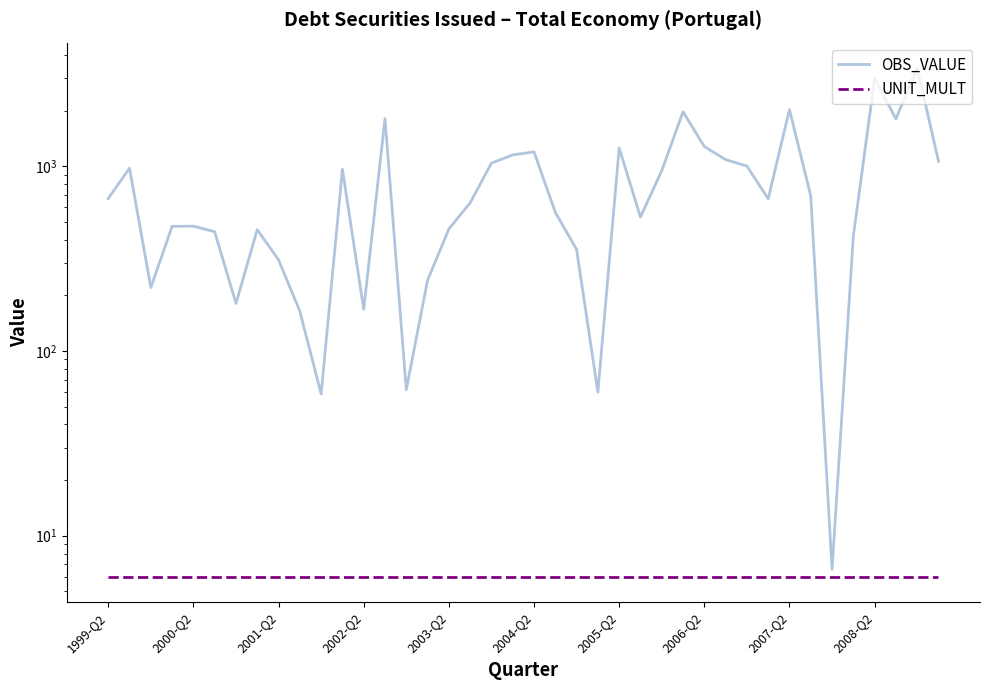

Is this an area chart (filled region under the line)?

No